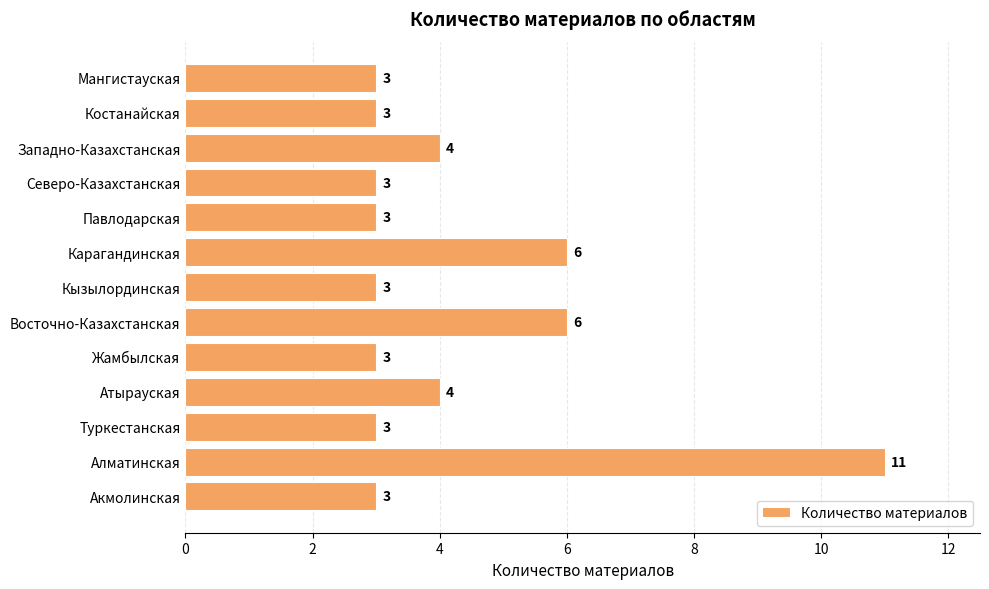

Count the values in the range 3 to 4.

10